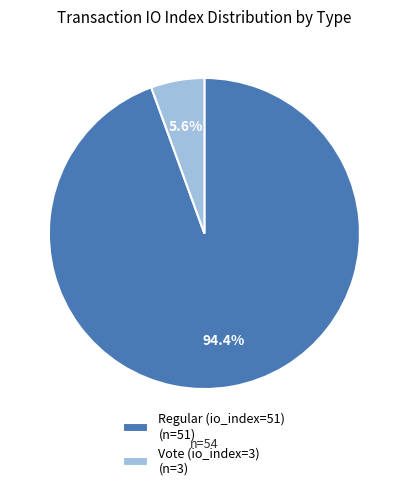

How many segments does this pie chart have?

2